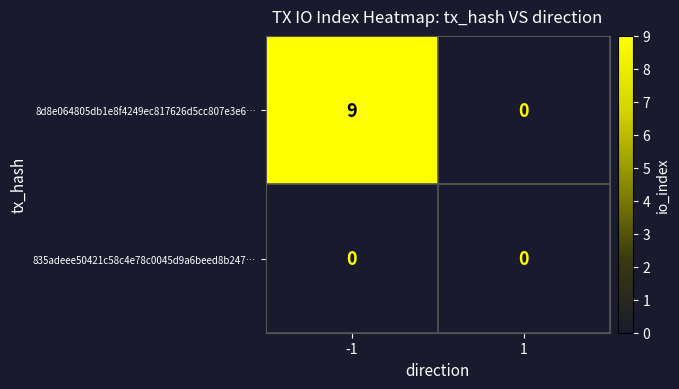

Is the value of 8d8e064805db1e8f4249ec817626d5cc807e3e6… at -1 greater than the value of 835adeee50421c58c4e78c0045d9a6beed8b247… at 1?

Yes